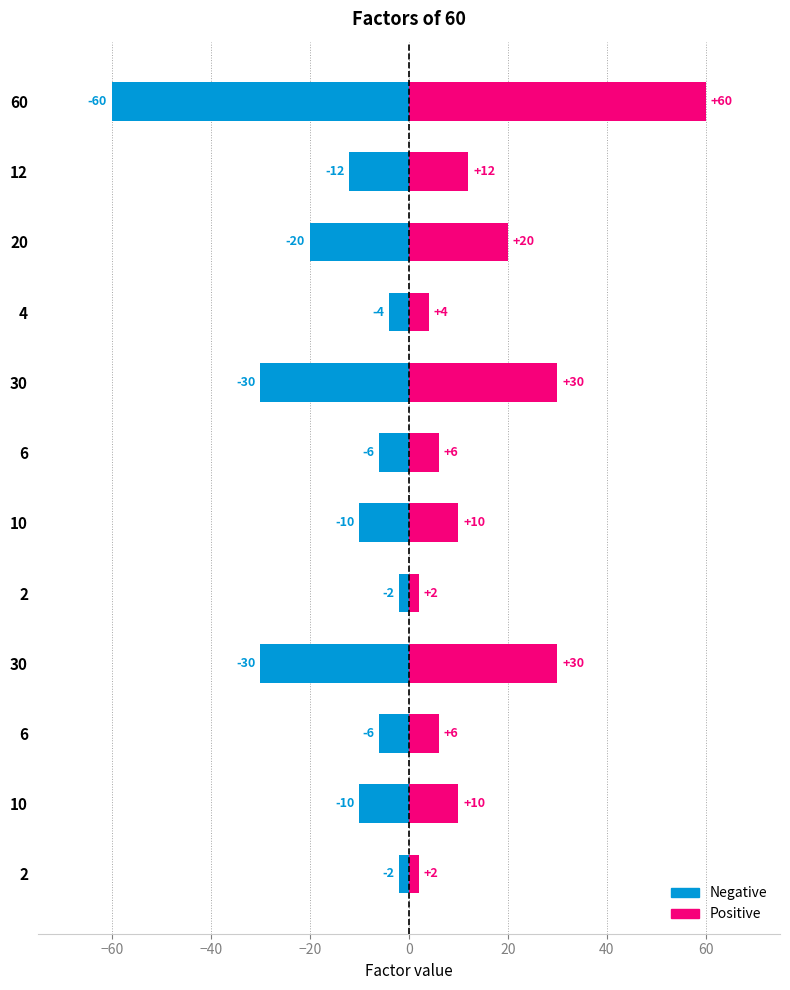

What is the value of the Positive bar at the 5th from the left?

30